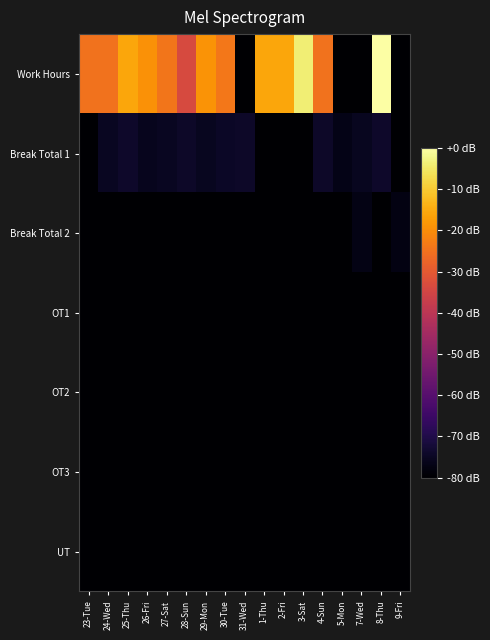

Reading right to left, what are all the values shown in this chart?

Work Hours: 9-Fri=-80.0	8-Thu=-0.0	7-Wed=-80.0	5-Mon=-80.0	4-Sun=-24.9	3-Sat=-3.9	2-Fri=-15.7	1-Thu=-15.9	31-Wed=-80.0	30-Tue=-24.0	29-Mon=-19.0	28-Sun=-33.7	27-Sat=-24.2	26-Fri=-19.1	25-Thu=-15.9	24-Wed=-24.8	23-Tue=-24.9
Break Total 1: 9-Fri=-79.8	8-Thu=-74.0	7-Wed=-75.4	5-Mon=-76.7	4-Sun=-74.2	3-Sat=-80.0	2-Fri=-80.0	1-Thu=-80.0	31-Wed=-74.2	30-Tue=-74.4	29-Mon=-75.4	28-Sun=-74.2	27-Sat=-75.1	26-Fri=-75.7	25-Thu=-73.9	24-Wed=-75.1	23-Tue=-80.0
Break Total 2: 9-Fri=-77.3	8-Thu=-80.0	7-Wed=-77.1	5-Mon=-80.0	4-Sun=-80.0	3-Sat=-80.0	2-Fri=-80.0	1-Thu=-80.0	31-Wed=-80.0	30-Tue=-80.0	29-Mon=-80.0	28-Sun=-80.0	27-Sat=-80.0	26-Fri=-80.0	25-Thu=-80.0	24-Wed=-80.0	23-Tue=-80.0
OT1: 9-Fri=-80.0	8-Thu=-80.0	7-Wed=-80.0	5-Mon=-80.0	4-Sun=-80.0	3-Sat=-80.0	2-Fri=-80.0	1-Thu=-80.0	31-Wed=-80.0	30-Tue=-80.0	29-Mon=-80.0	28-Sun=-80.0	27-Sat=-80.0	26-Fri=-80.0	25-Thu=-80.0	24-Wed=-80.0	23-Tue=-80.0
OT2: 9-Fri=-80.0	8-Thu=-80.0	7-Wed=-80.0	5-Mon=-80.0	4-Sun=-80.0	3-Sat=-80.0	2-Fri=-80.0	1-Thu=-80.0	31-Wed=-80.0	30-Tue=-80.0	29-Mon=-80.0	28-Sun=-80.0	27-Sat=-80.0	26-Fri=-80.0	25-Thu=-80.0	24-Wed=-80.0	23-Tue=-80.0
OT3: 9-Fri=-80.0	8-Thu=-80.0	7-Wed=-80.0	5-Mon=-80.0	4-Sun=-80.0	3-Sat=-80.0	2-Fri=-80.0	1-Thu=-80.0	31-Wed=-80.0	30-Tue=-80.0	29-Mon=-80.0	28-Sun=-80.0	27-Sat=-80.0	26-Fri=-80.0	25-Thu=-80.0	24-Wed=-80.0	23-Tue=-80.0
UT: 9-Fri=-80.0	8-Thu=-80.0	7-Wed=-80.0	5-Mon=-80.0	4-Sun=-80.0	3-Sat=-80.0	2-Fri=-80.0	1-Thu=-80.0	31-Wed=-80.0	30-Tue=-80.0	29-Mon=-80.0	28-Sun=-80.0	27-Sat=-80.0	26-Fri=-80.0	25-Thu=-80.0	24-Wed=-80.0	23-Tue=-80.0